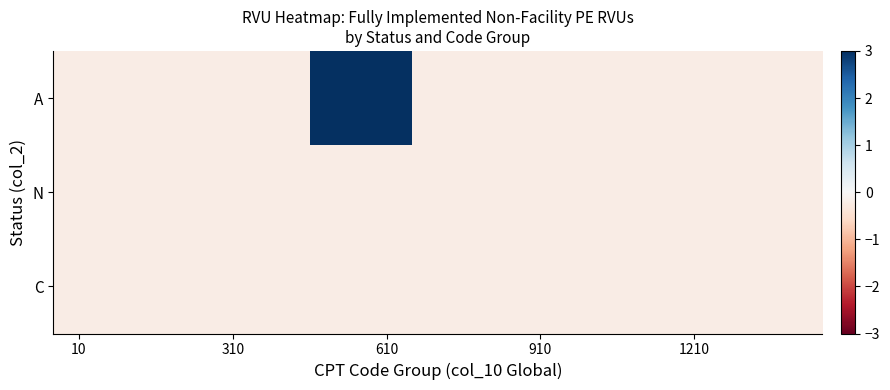

Which series has the widest spread of values?

A